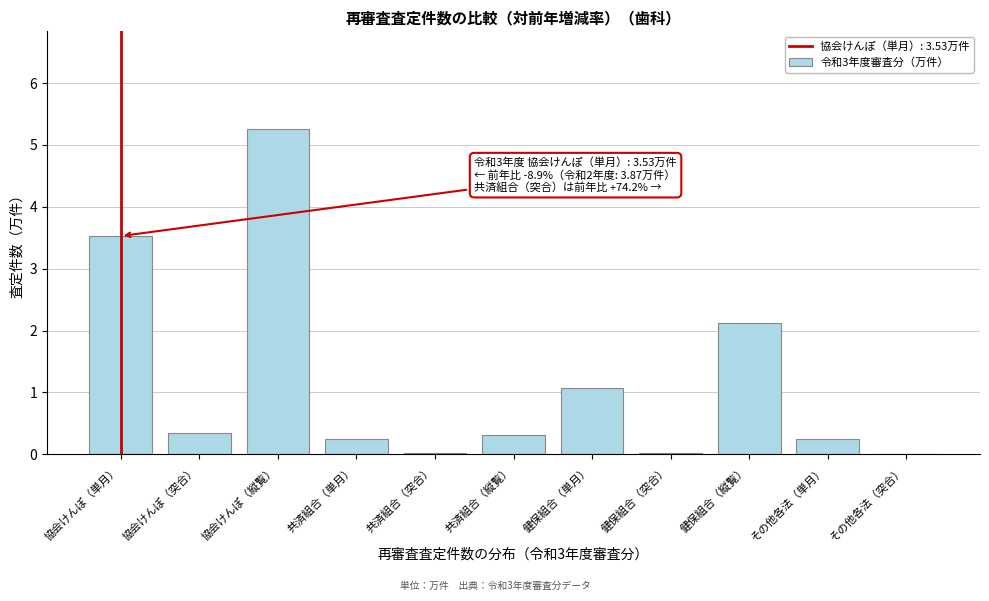

Where is the data nearest to the value 2?

健保組合（縦覧）